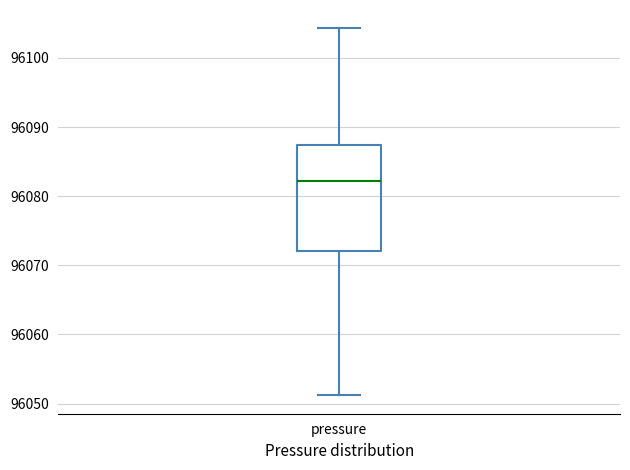

Where is the lower edge of the box for pressure on the y-axis? The values are not printed on the chart, so give them approximately, as read against the axis.

96072